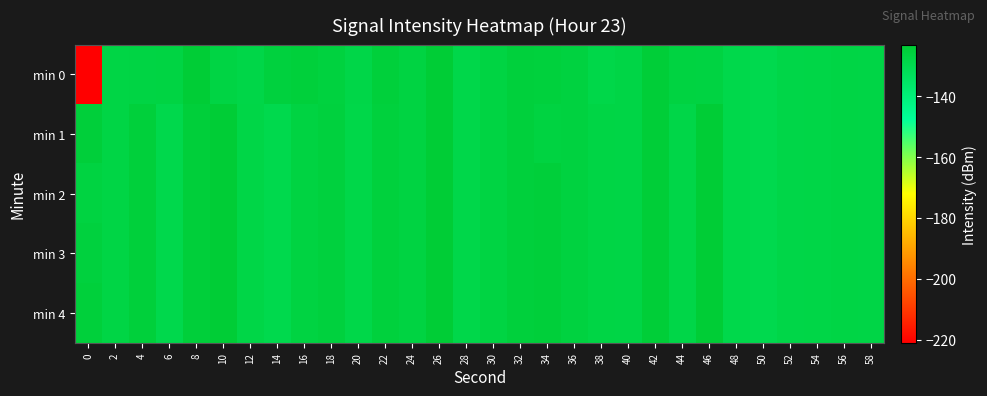

Reading left to right, list all the values displayed in this chart.

min 0: 0=-220.9	2=-127.5	4=-127.4	6=-127.1	8=-123.9	10=-127.4	12=-128.2	14=-125.8	16=-125.3	18=-126.2	20=-128.3	22=-125.2	24=-126.8	26=-124.0	28=-128.8	30=-127.1	32=-125.4	34=-125.5	36=-126.3	38=-128.4	40=-127.8	42=-124.4	44=-126.5	46=-127.0	48=-129.1	50=-129.5	52=-128.2	54=-128.0	56=-127.5	58=-128.0
min 1: 0=-125.0	2=-127.6	4=-125.3	6=-129.2	8=-125.0	10=-123.8	12=-128.1	14=-129.5	16=-126.6	18=-125.9	20=-128.4	22=-125.5	24=-126.8	26=-124.0	28=-128.8	30=-127.1	32=-125.4	34=-126.5	36=-126.3	38=-127.5	40=-127.8	42=-124.4	44=-128.3	46=-123.9	48=-129.1	50=-129.5	52=-128.2	54=-128.0	56=-127.5	58=-128.0
min 2: 0=-126.5	2=-127.6	4=-125.3	6=-129.2	8=-125.0	10=-123.8	12=-128.1	14=-129.5	16=-126.6	18=-125.9	20=-128.4	22=-125.5	24=-126.8	26=-124.0	28=-128.8	30=-127.1	32=-125.4	34=-125.0	36=-126.3	38=-127.5	40=-127.8	42=-124.4	44=-128.3	46=-123.9	48=-129.1	50=-129.5	52=-128.2	54=-128.0	56=-127.5	58=-128.0
min 3: 0=-125.8	2=-127.6	4=-125.3	6=-129.2	8=-125.0	10=-123.8	12=-128.1	14=-129.5	16=-126.6	18=-125.9	20=-128.4	22=-125.5	24=-126.8	26=-124.0	28=-128.8	30=-127.1	32=-125.4	34=-125.0	36=-126.3	38=-127.5	40=-127.8	42=-124.4	44=-128.3	46=-123.9	48=-129.1	50=-129.5	52=-128.2	54=-128.0	56=-127.5	58=-128.0
min 4: 0=-125.3	2=-127.6	4=-125.3	6=-129.2	8=-125.0	10=-123.8	12=-128.1	14=-129.5	16=-126.6	18=-125.9	20=-128.4	22=-125.5	24=-126.8	26=-124.0	28=-128.8	30=-127.1	32=-125.4	34=-125.0	36=-126.3	38=-127.5	40=-127.8	42=-124.4	44=-128.3	46=-123.9	48=-129.1	50=-129.5	52=-128.2	54=-128.0	56=-127.5	58=-128.0